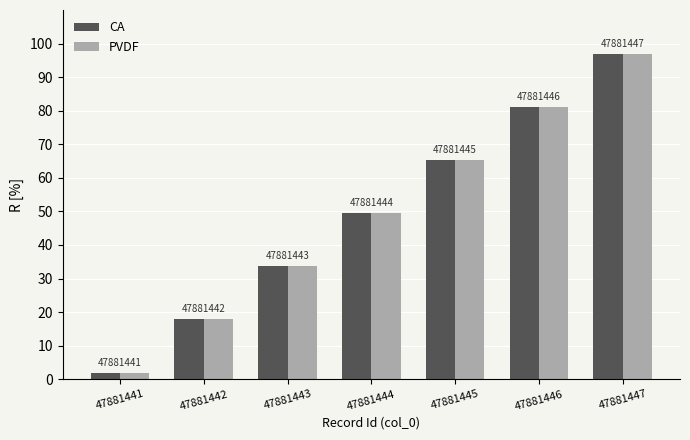

Which category has the highest value across all series?

47881447